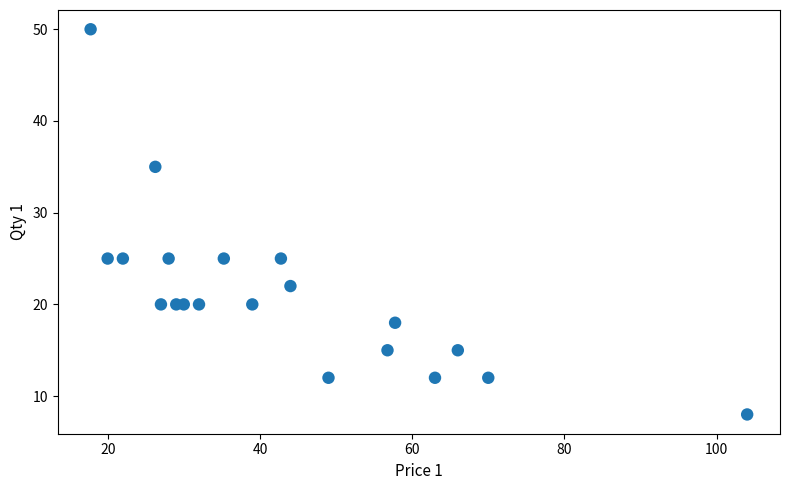

What is the range of Y values (max minus min)?

42